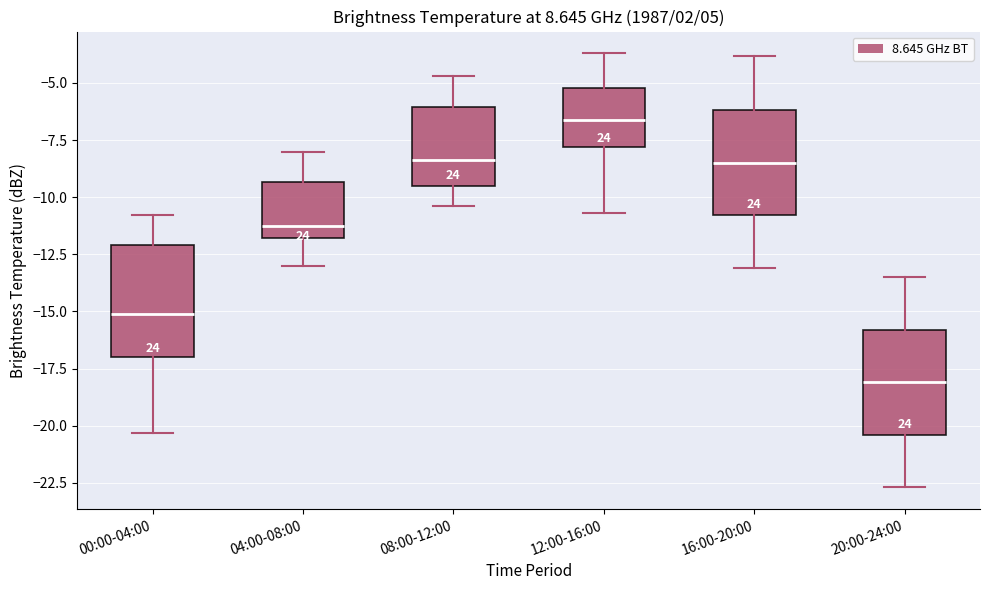

Reading left to right, read every box against the y-axis: the position of its median line, the range the box covers, and the ends of its whiskers. The values are not printed on the chart, so give them approximately, as read against the axis.

00:00-04:00: median -15.0, box -17.0 to -12.0, whiskers -20.5 to -11.0
04:00-08:00: median -11.0, box -12.0 to -9.5, whiskers -13.0 to -8.0
08:00-12:00: median -8.5, box -9.5 to -6.0, whiskers -10.5 to -4.5
12:00-16:00: median -6.5, box -8.0 to -5.0, whiskers -10.5 to -3.5
16:00-20:00: median -8.5, box -11.0 to -6.0, whiskers -13.0 to -4.0
20:00-24:00: median -18.0, box -20.5 to -16.0, whiskers -22.5 to -13.5